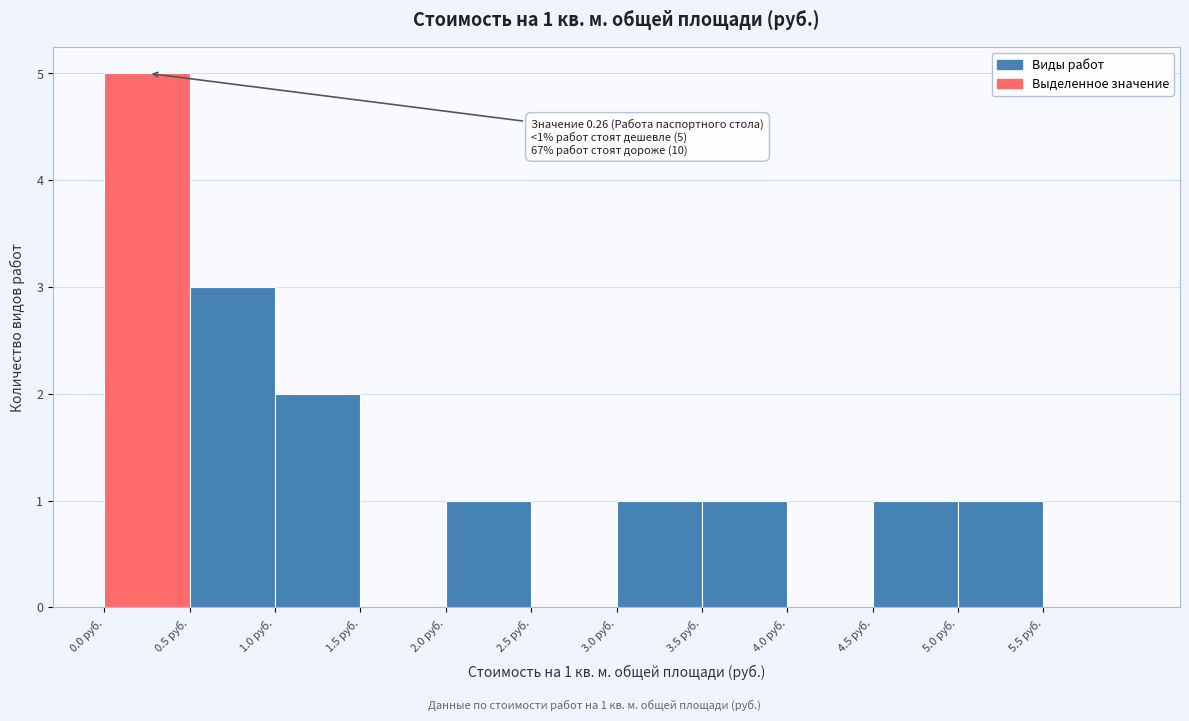

Which range on the x-axis has the tallest bar?

0.0 to 0.5